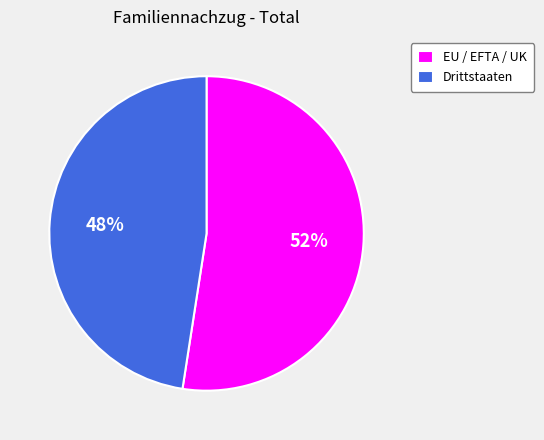

Between EU / EFTA / UK and Drittstaaten, which is larger?

EU / EFTA / UK